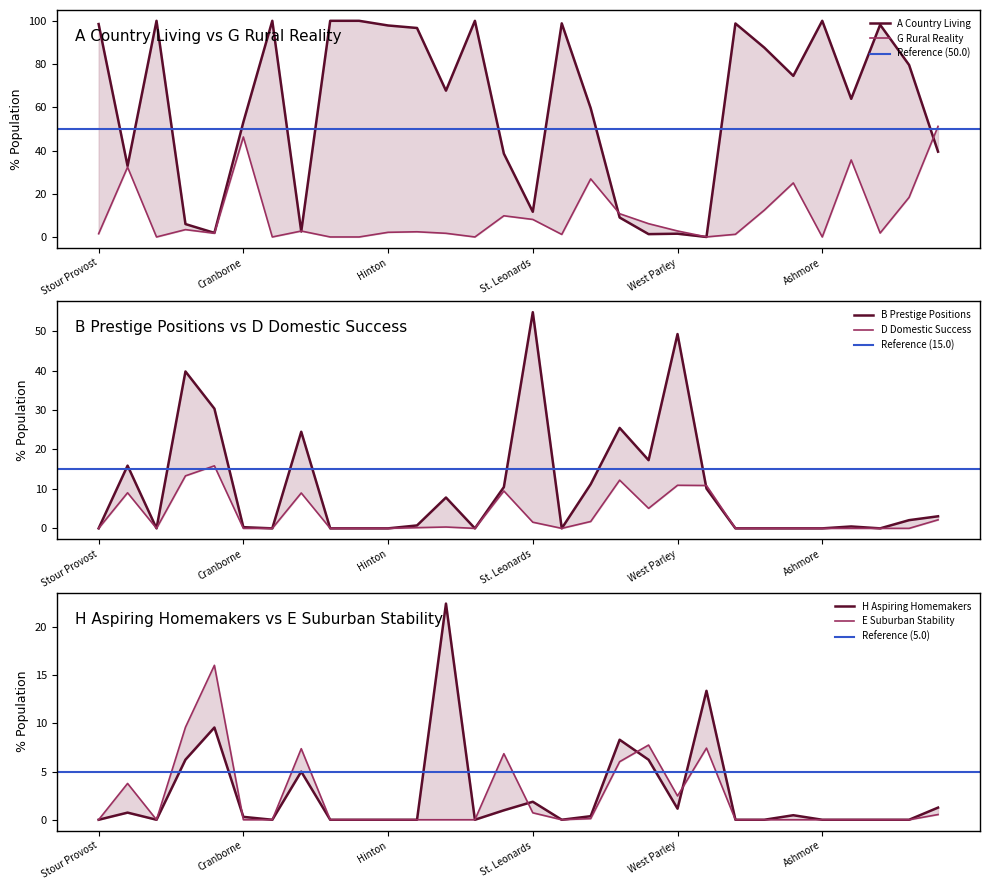

Which category has the lowest value in the H Aspiring Homemakers series?

Stour Provost